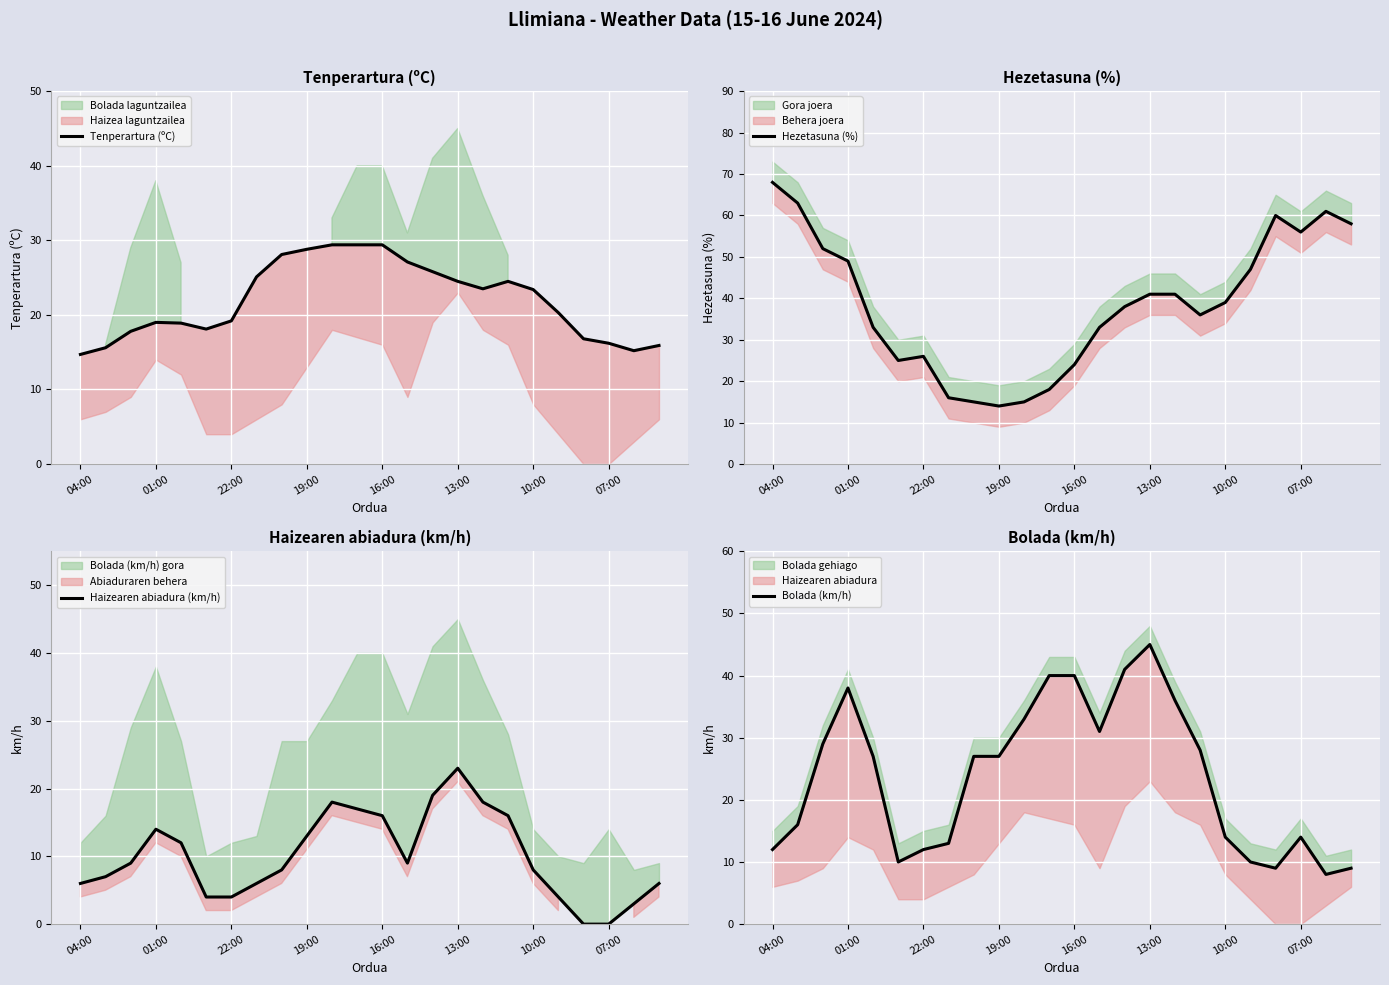

What is the maximum value shown in the chart?

68.0